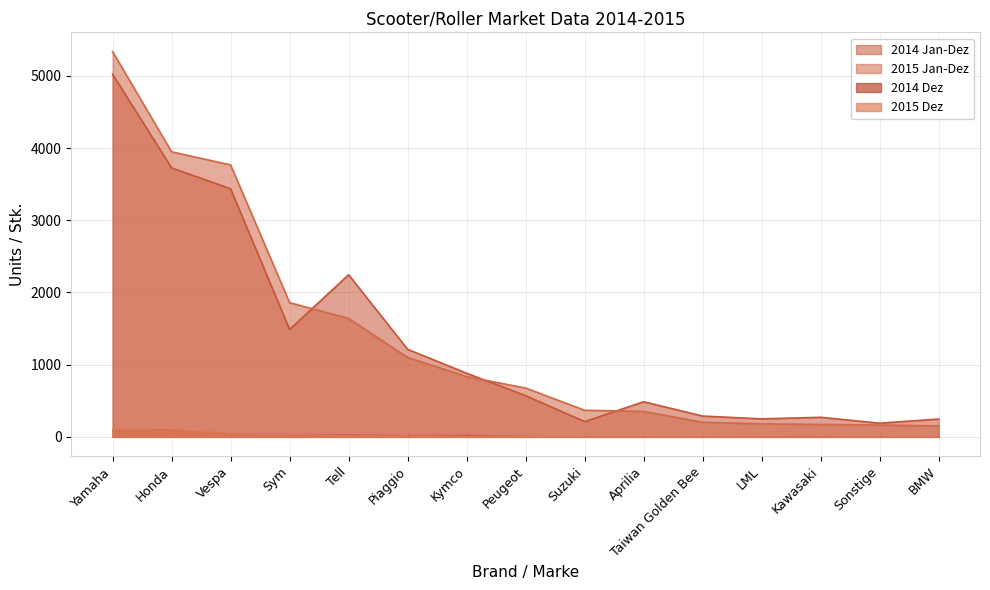

List the labels in order of 2015 Jan-Dez value, smallest first.

BMW, Sonstige, Kawasaki, LML, Taiwan Golden Bee, Aprilia, Suzuki, Peugeot, Kymco, Piaggio, Tell, Sym, Vespa, Honda, Yamaha